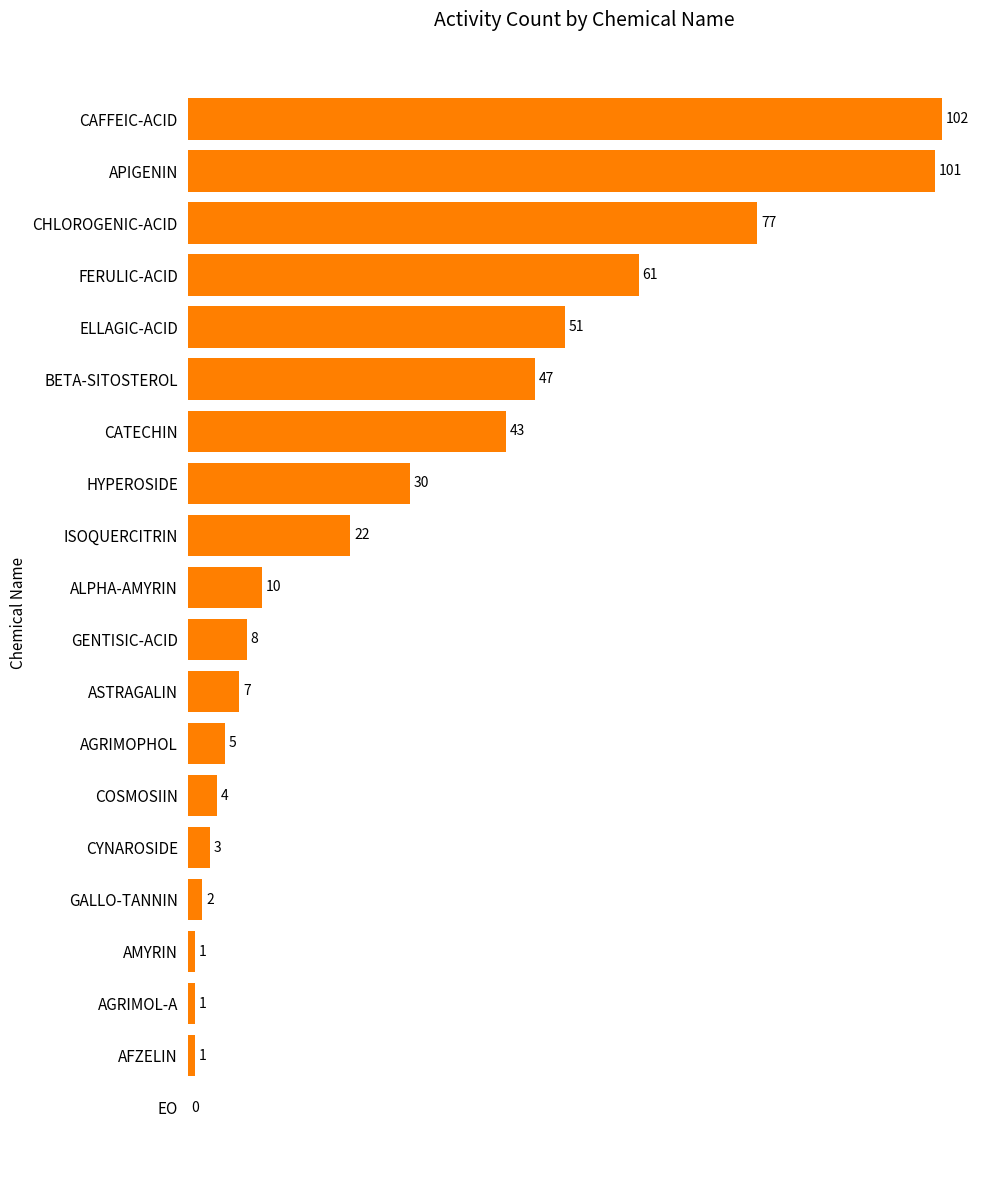

What is the sum of all values?

576